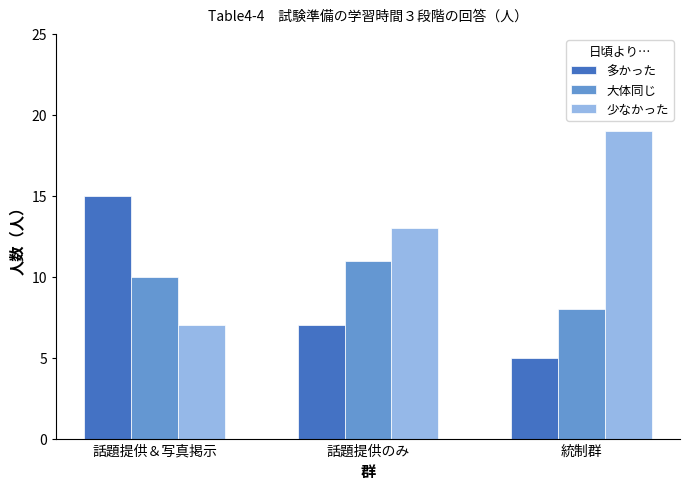

What is the total value across all series at 統制群?

32